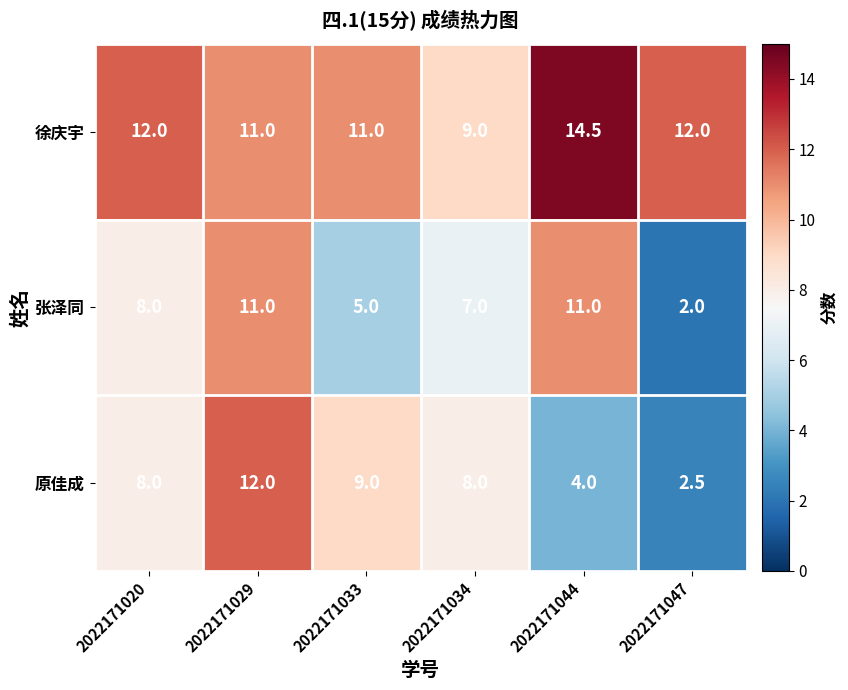

What is the average value of the 张泽同 series?

7.3